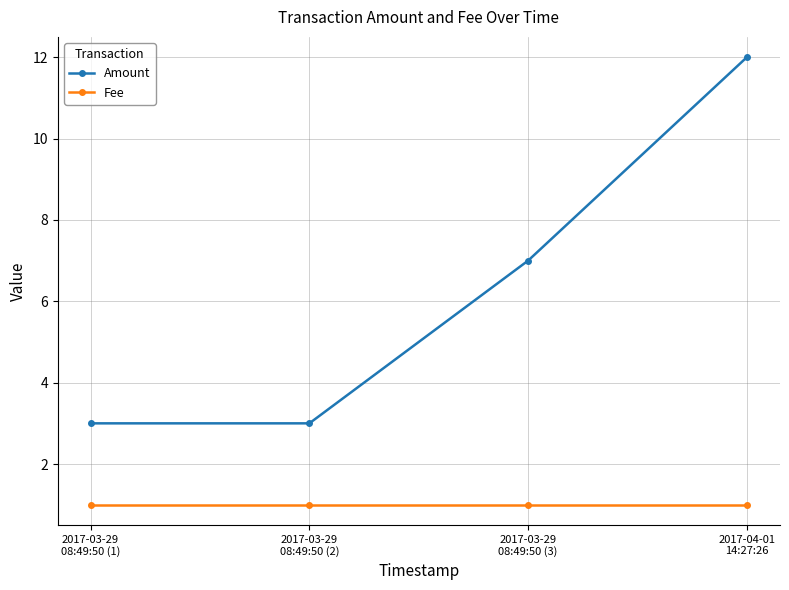

What position from the right is 2017-04-01
14:27:26?

1